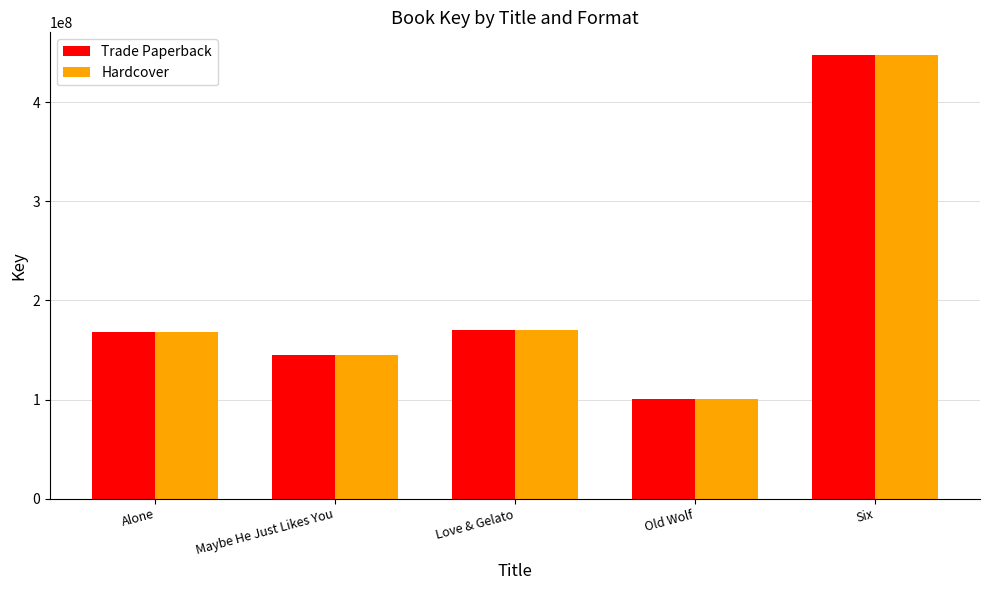

What is the total value across all series at Six?

896643126